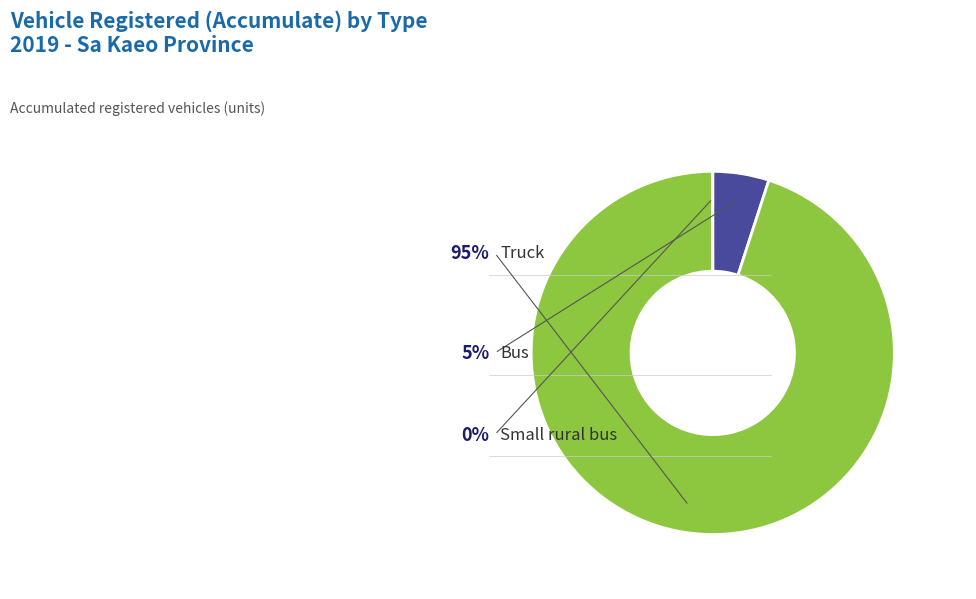

True or false: Small rural bus accounts for 0% of the total.

True